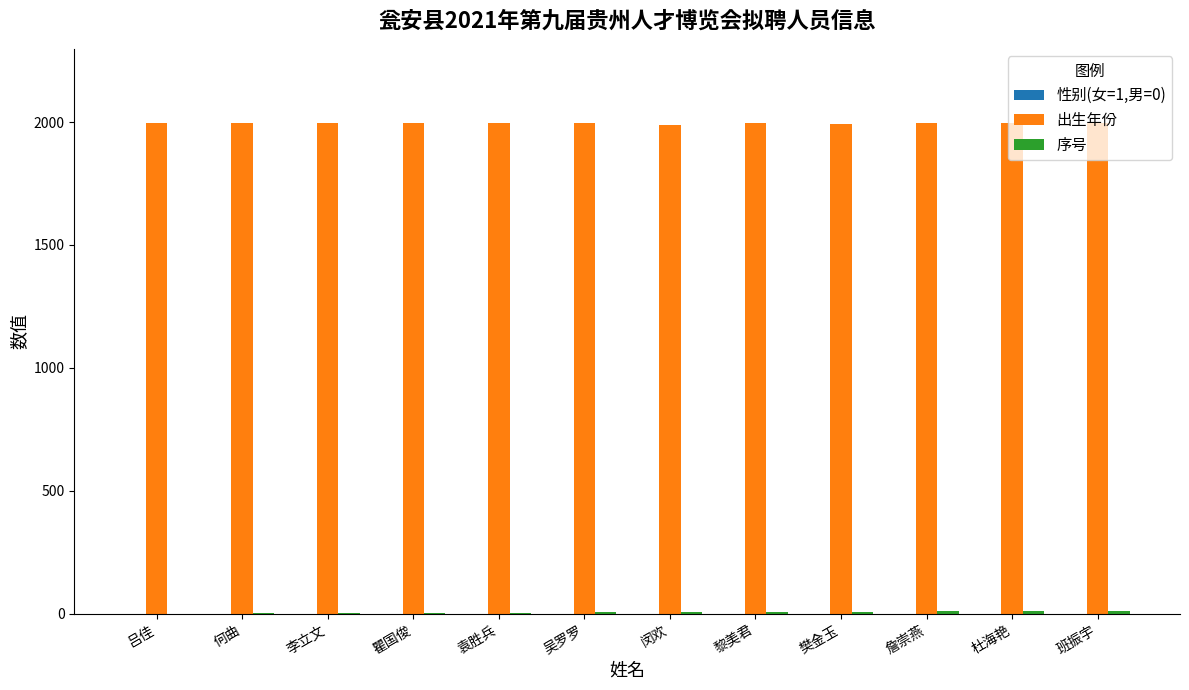

Which series has the largest total across all categories?

出生年份